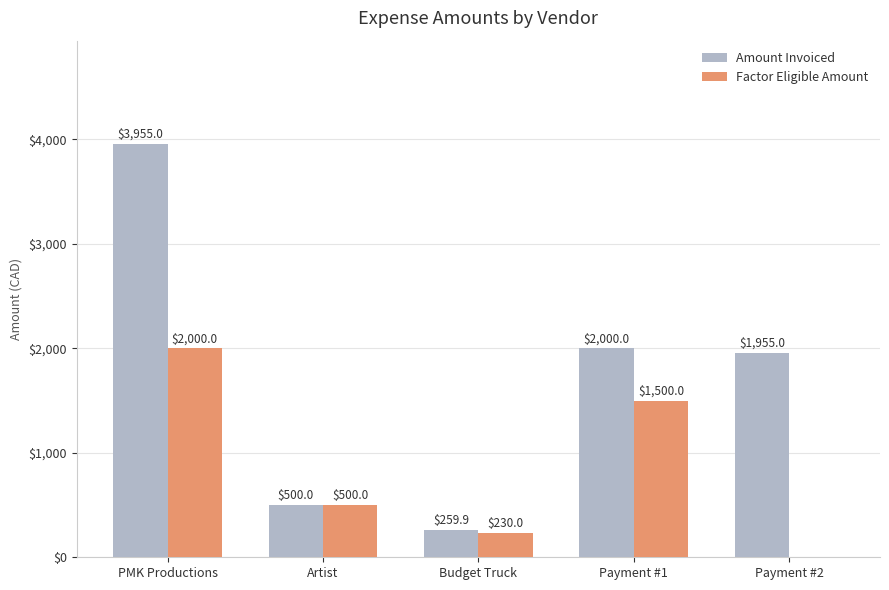

What is the average value of the Factor Eligible Amount series?

846.0